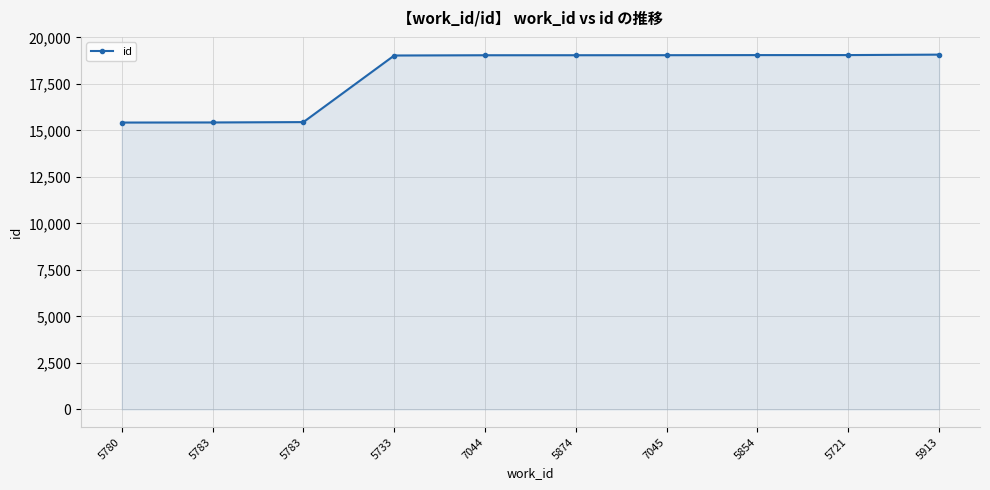

What is the label of the 3rd point from the left?

5783